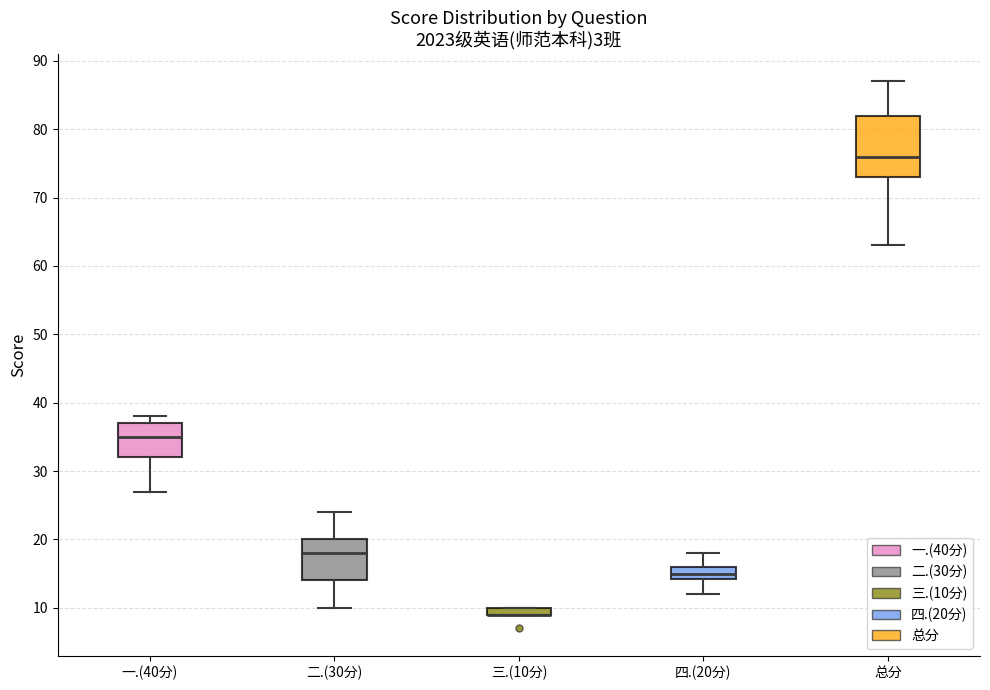

Where does the lower whisker of the box for 一.(40分) end on the y-axis? The values are not printed on the chart, so give them approximately, as read against the axis.

27